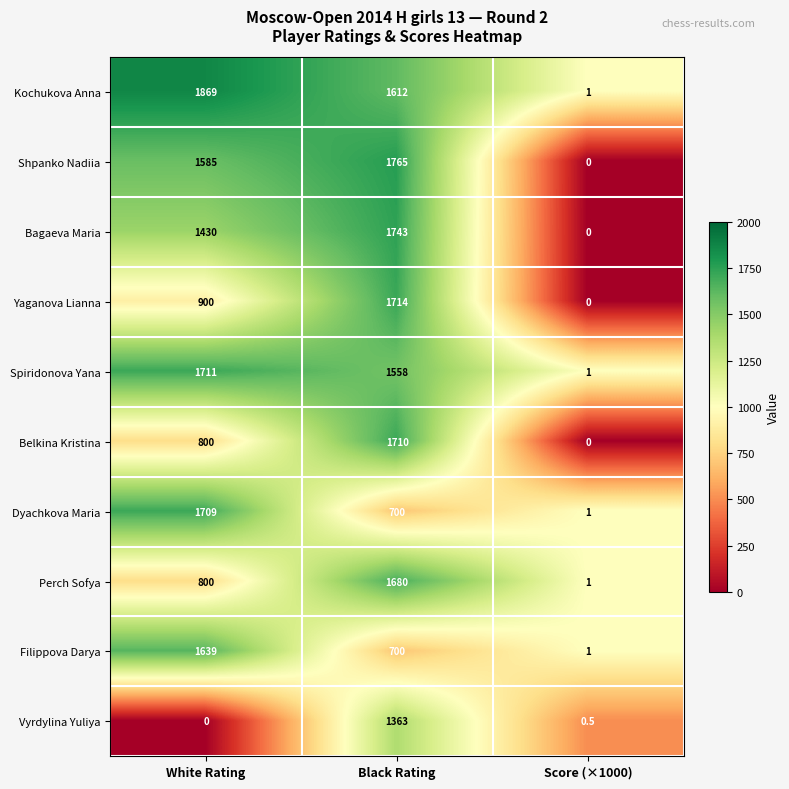

At which label is Vyrdylina Yuliya closest to 681?

Score (×1000)